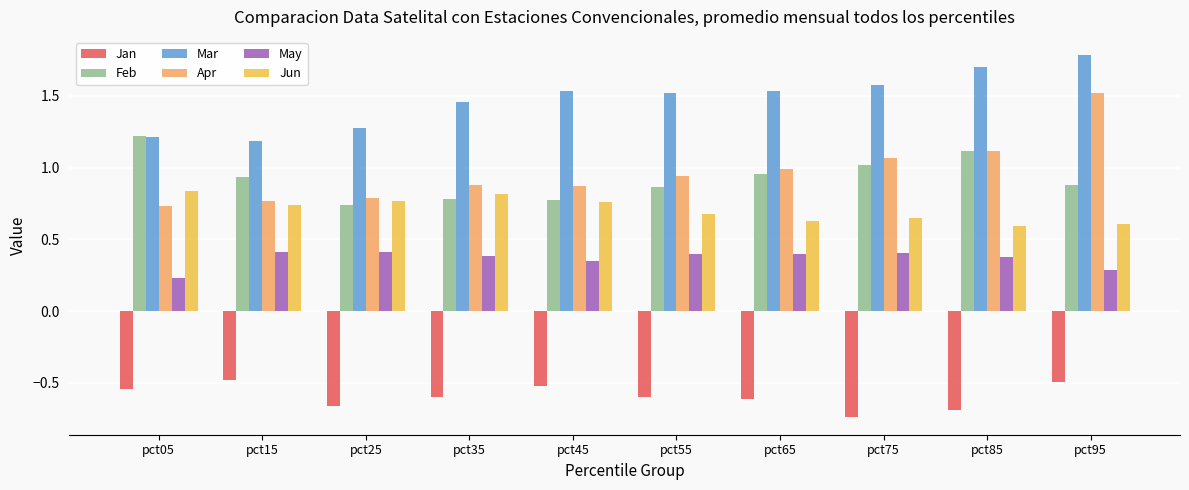

What is the difference between the maximum and minimum values in the Feb series?

0.5